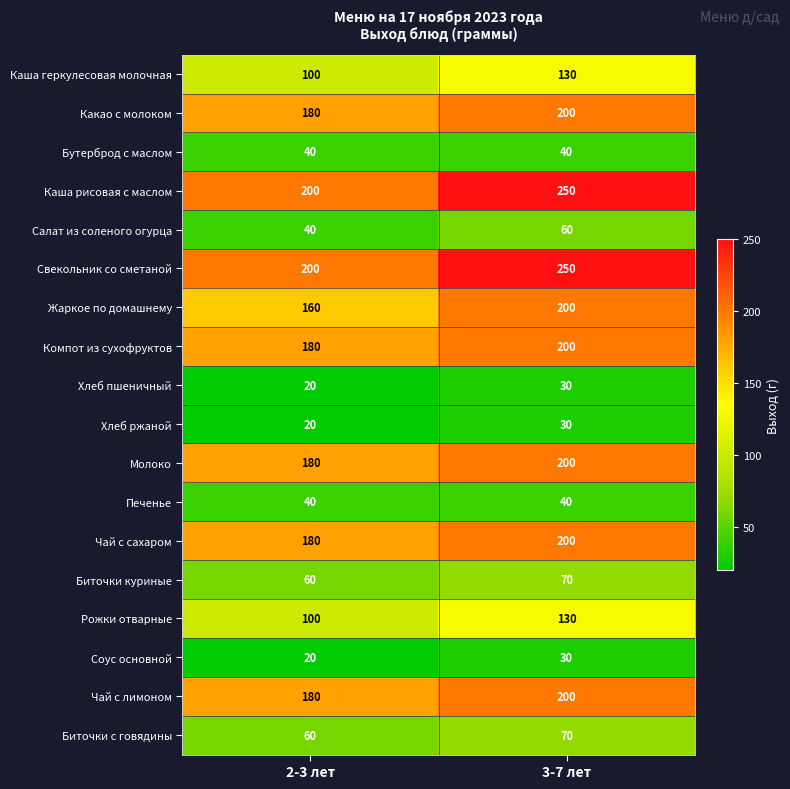

The Какао с молоком series shows 243 at 2-3 лет. True or false?

False